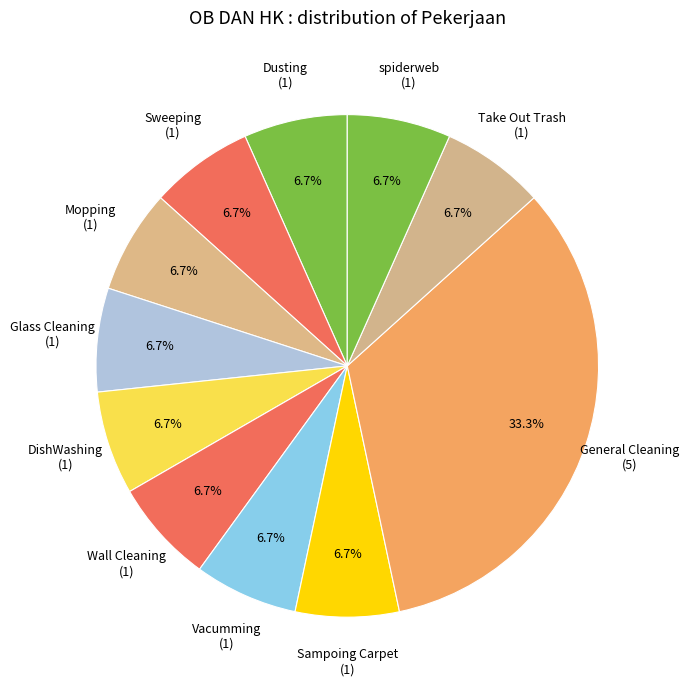

Approximately how many times larger is the value at General Cleaning compared to Glass Cleaning?

5.0